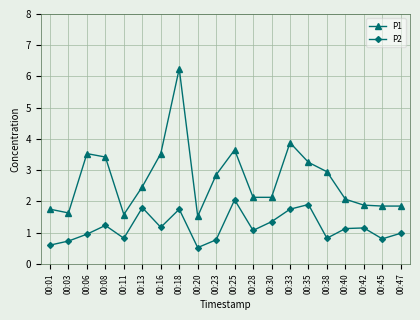

Which series has the widest spread of values?

P1